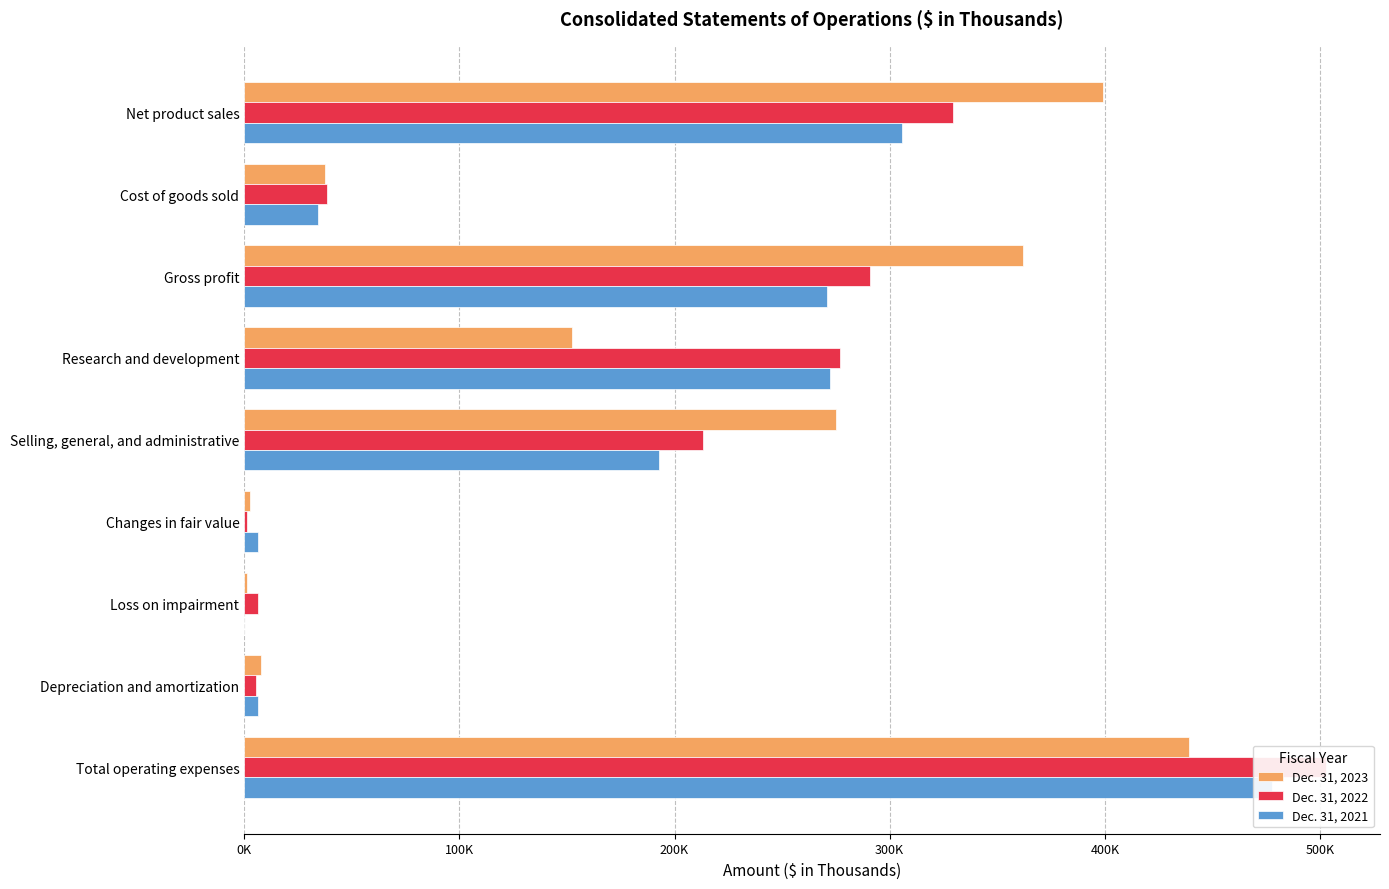

What position from the left is Changes in fair value?

6